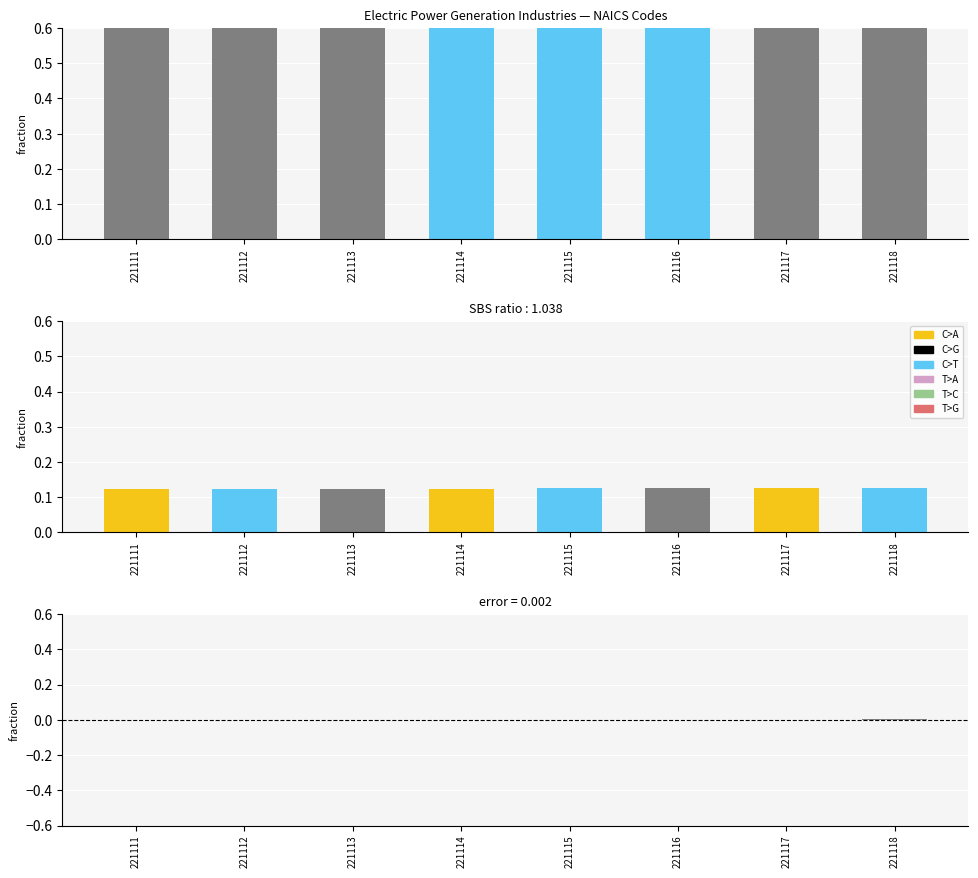

Between 221111 and 221115, which is larger?

221115